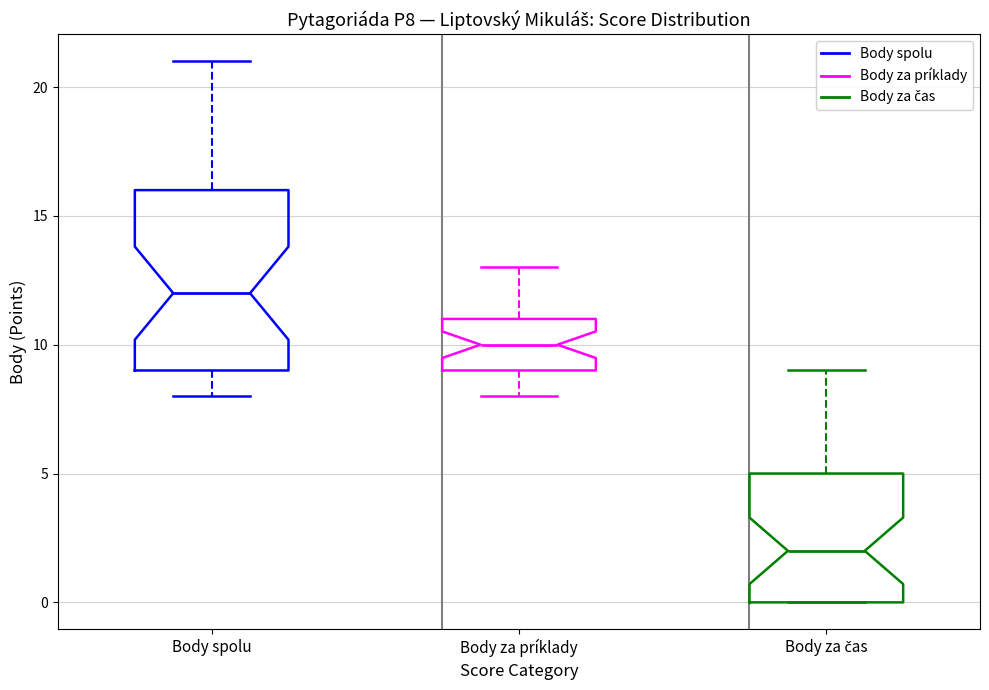

Which box's median line is the lowest?

Body za čas